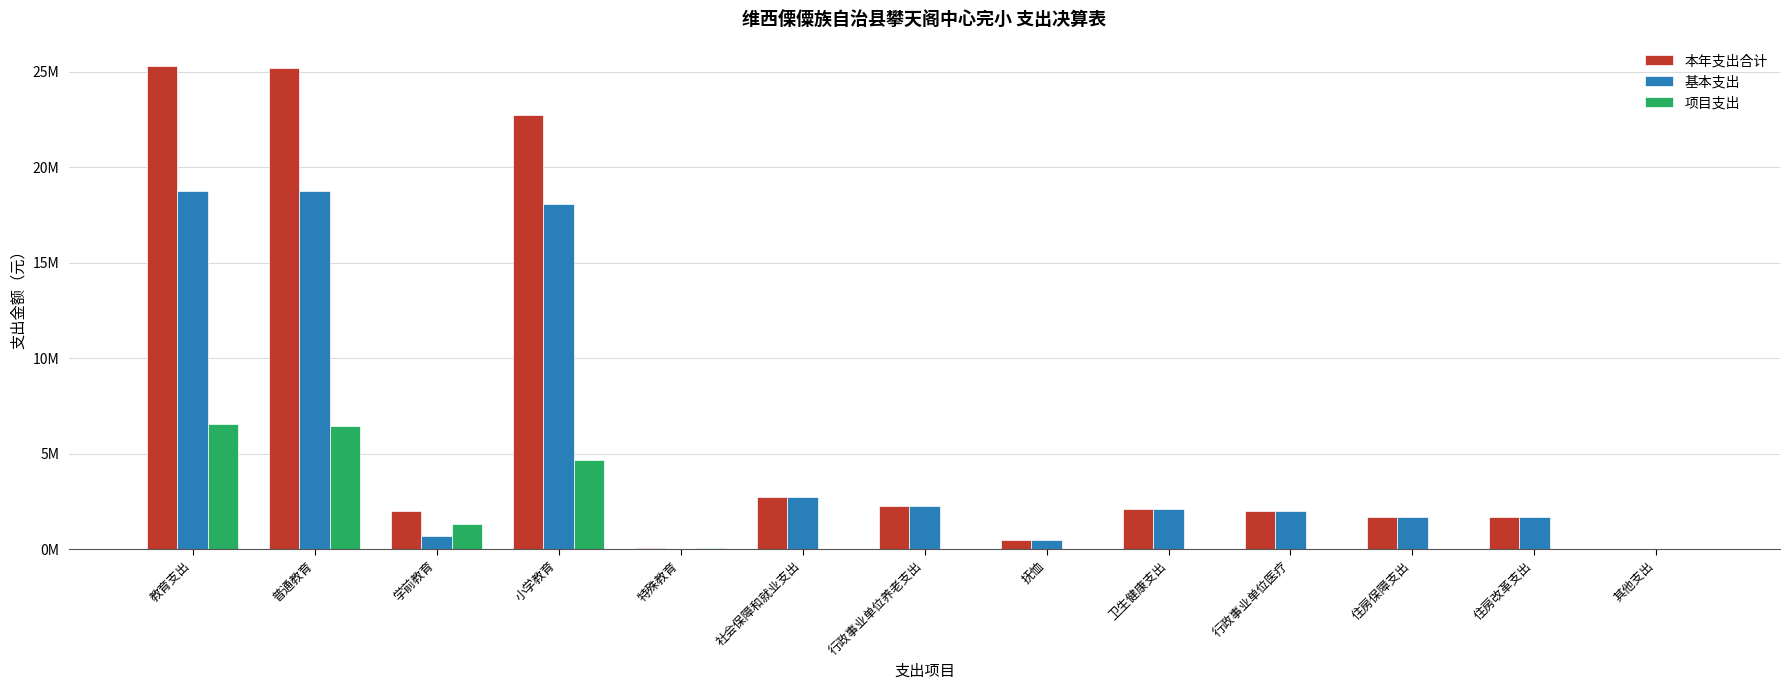

True or false: 本年支出合计 has a value of 2.8 at 社会保障和就业支出.

True